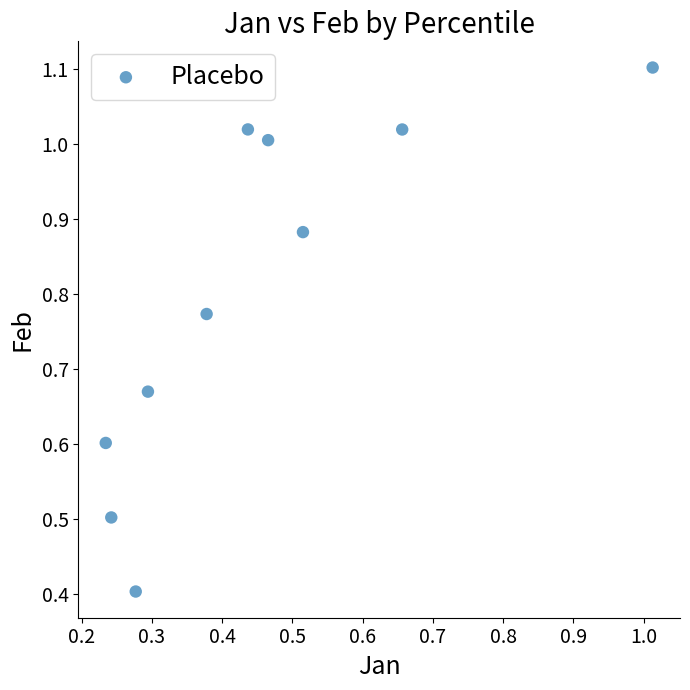

What is the average X value?

0.5